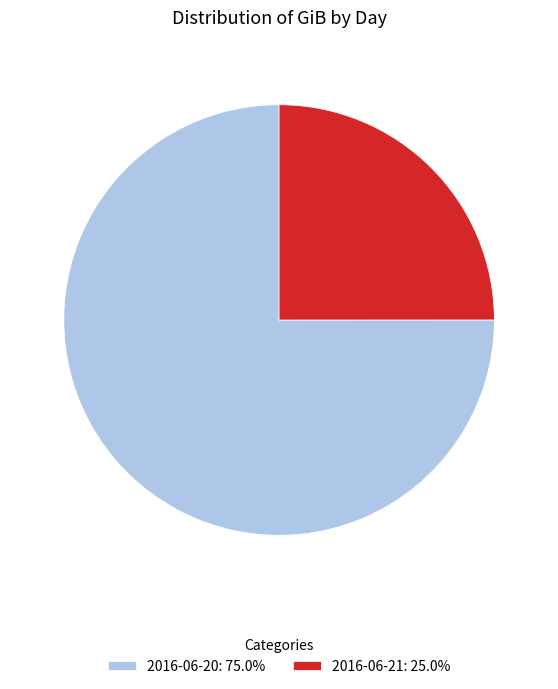

True or false: 2016-06-21 accounts for 25% of the total.

True